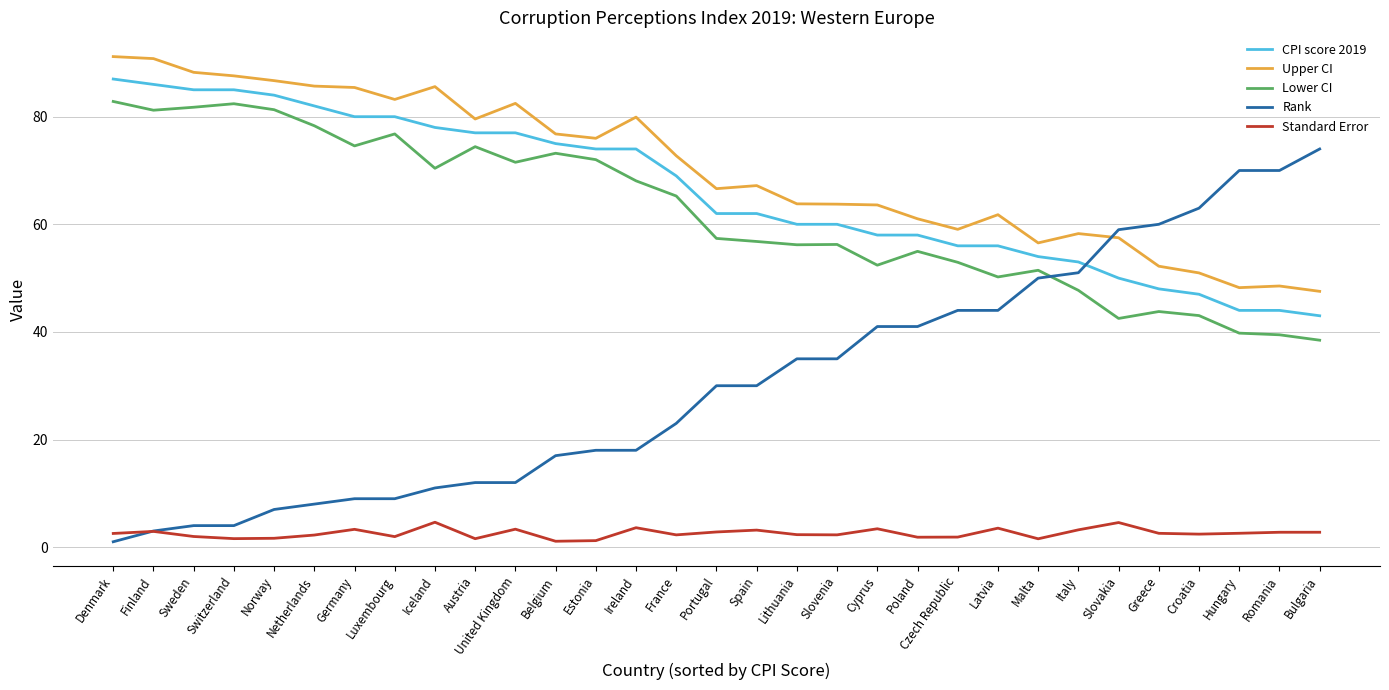

Which series ends up on top after the final intersection of Standard Error and Rank?

Rank